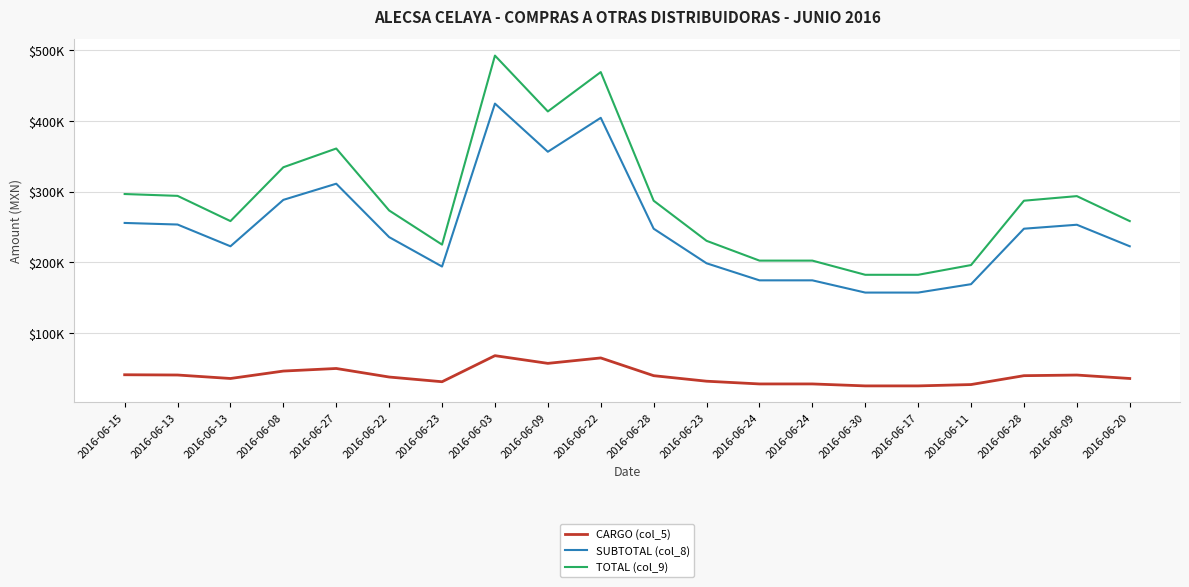

Is it true that TOTAL (col_9) equals 296665.6 at 2016-06-15?

True